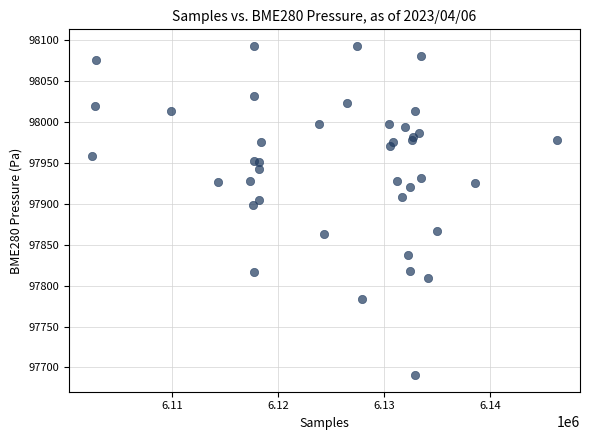

What Y value in the scatter plot is closest to 97891?

97898.7